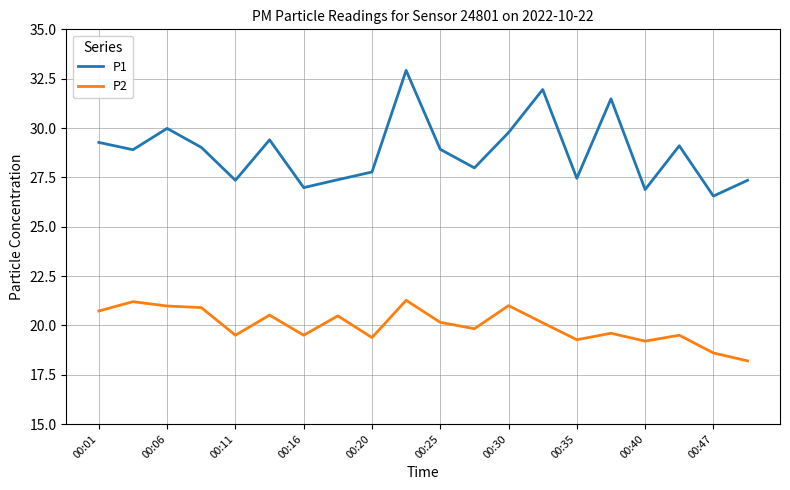

True or false: P1 and P2 intersect in this chart.

False